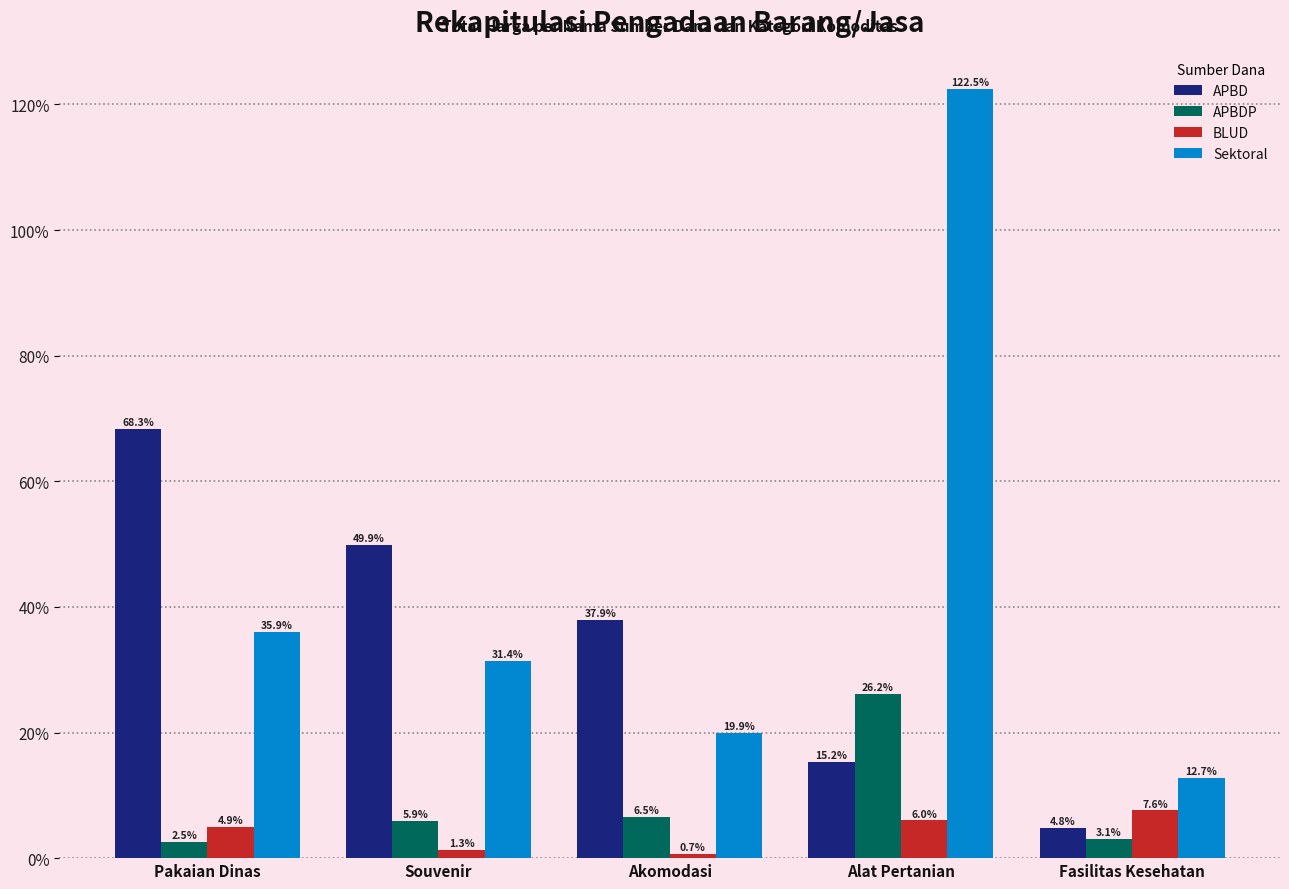

True or false: Sektoral has a value of 19.9 at Akomodasi.

True